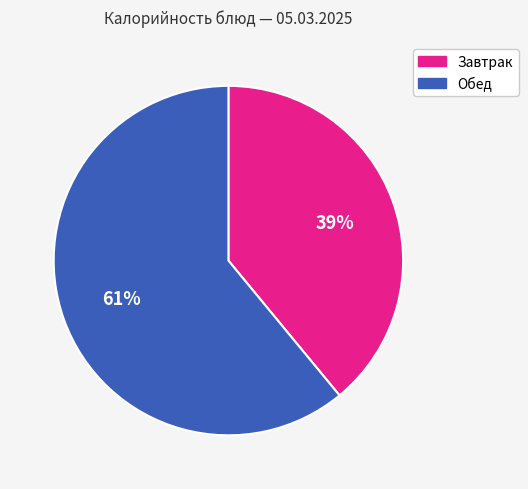

How many segments does this pie chart have?

2